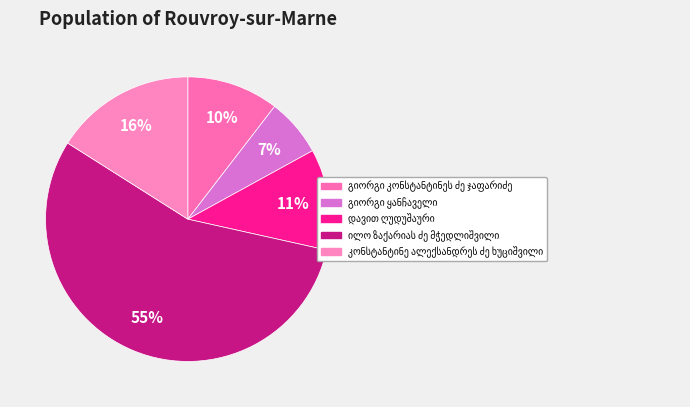

Rank the categories by value from highest to lowest.

ილო ზაქარიას ძე მჭედლიშვილი, კონსტანტინე ალექსანდრეს ძე ხუციშვილი, დავით ღუდუშაური, გიორგი კონსტანტინეს ძე ჯაფარიძე, გიორგი ყანჩაველი